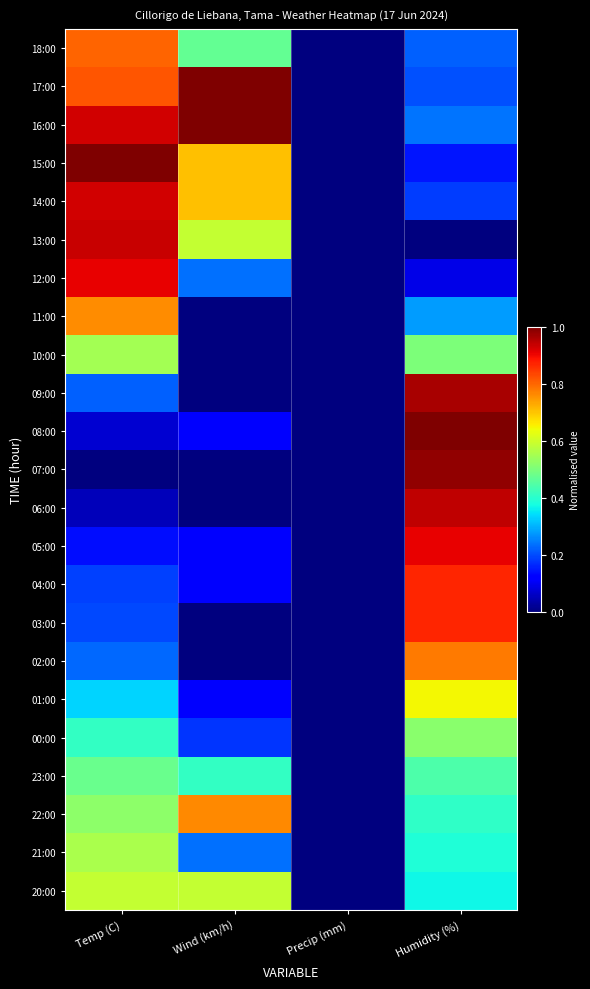

At Temp (C), list the series in order from smallest to largest.

07:00, 06:00, 08:00, 05:00, 04:00, 03:00, 09:00, 02:00, 01:00, 00:00, 23:00, 22:00, 10:00, 21:00, 20:00, 11:00, 18:00, 17:00, 12:00, 16:00, 14:00, 13:00, 15:00